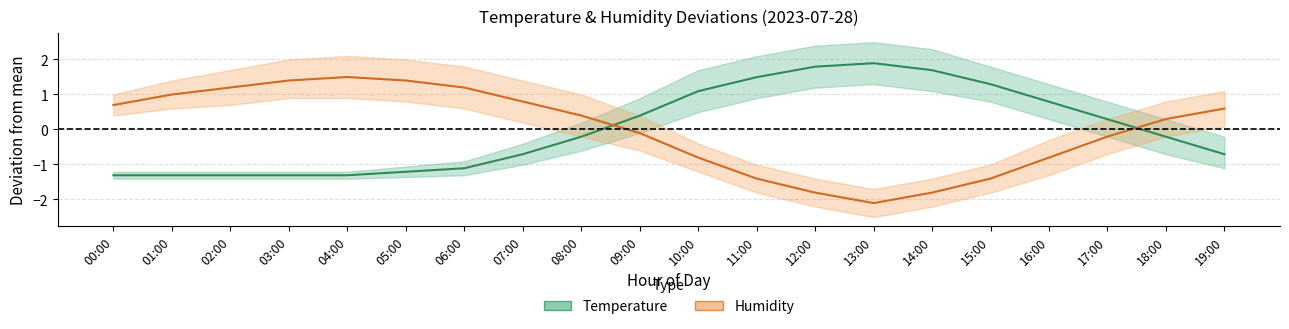

True or false: Temperature and Humidity cross at least once.

True